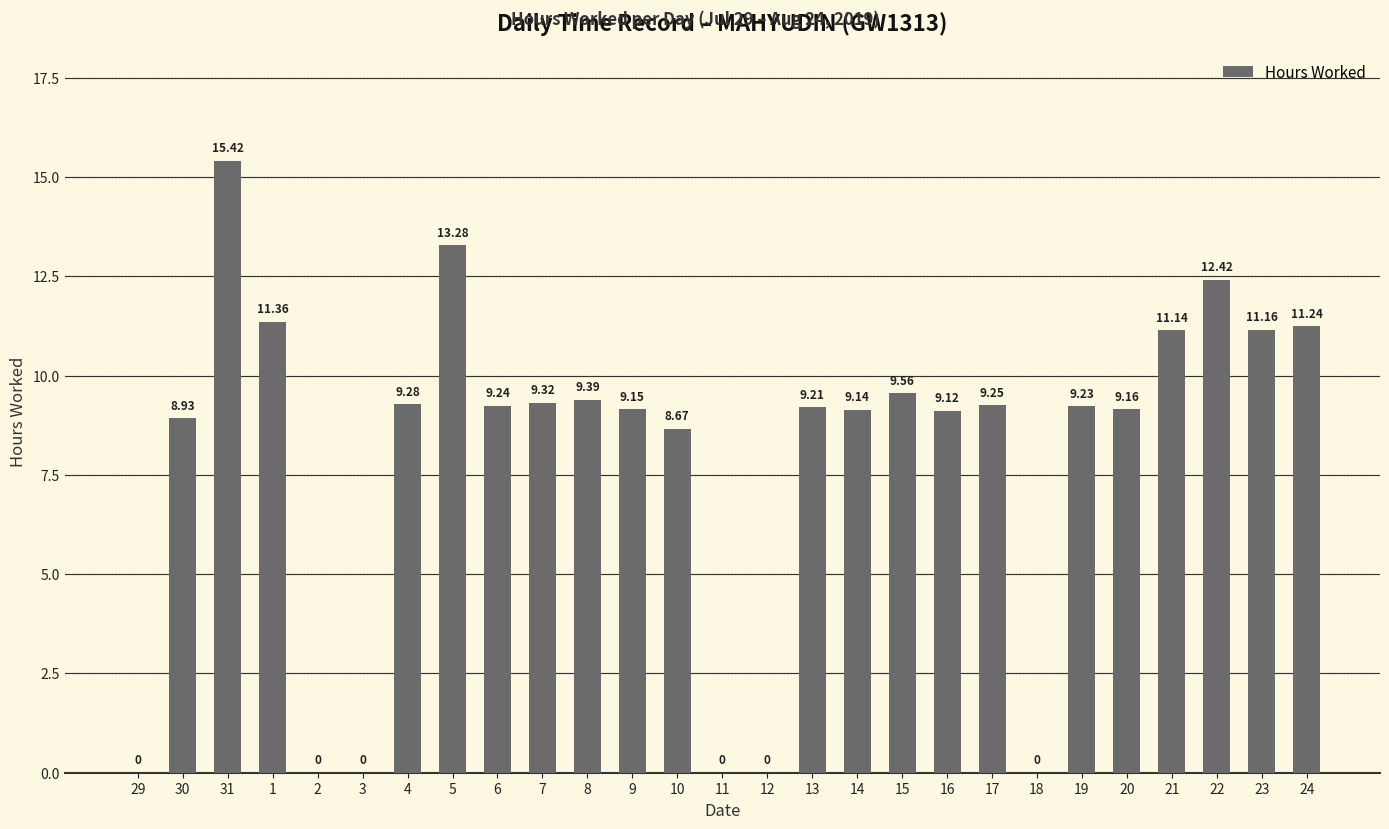

What is the ratio of the value at 20 to the value at 4?

1.0